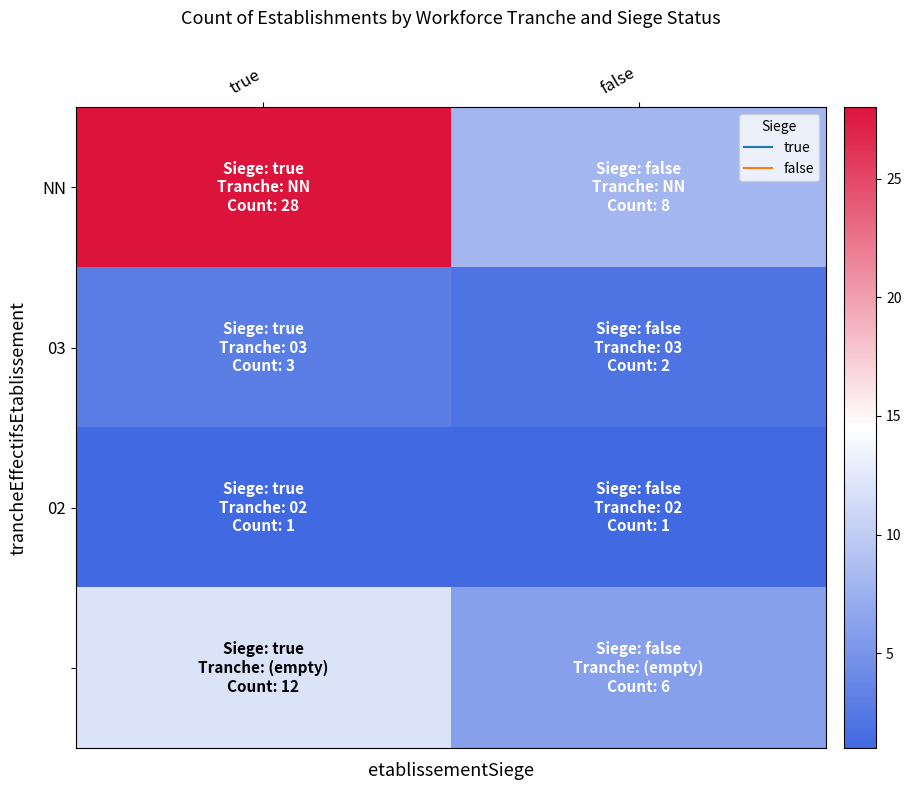

Which has a higher value, false or true?

true